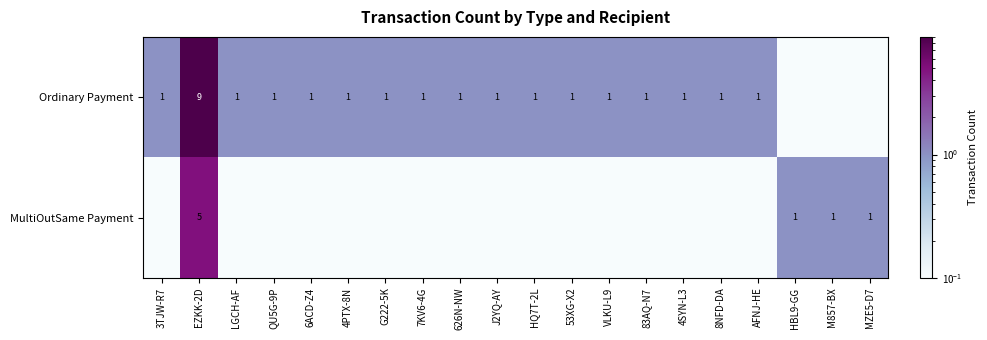

True or false: Ordinary Payment has a value of 1.4 at 6ACD-Z4.

False